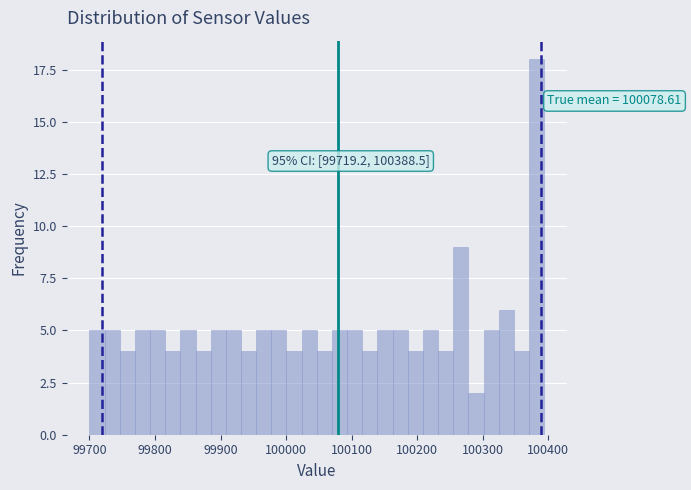

Around what value on the x-axis is the tallest bar? Give the approximate position of its centre, as read against the axis.

100380